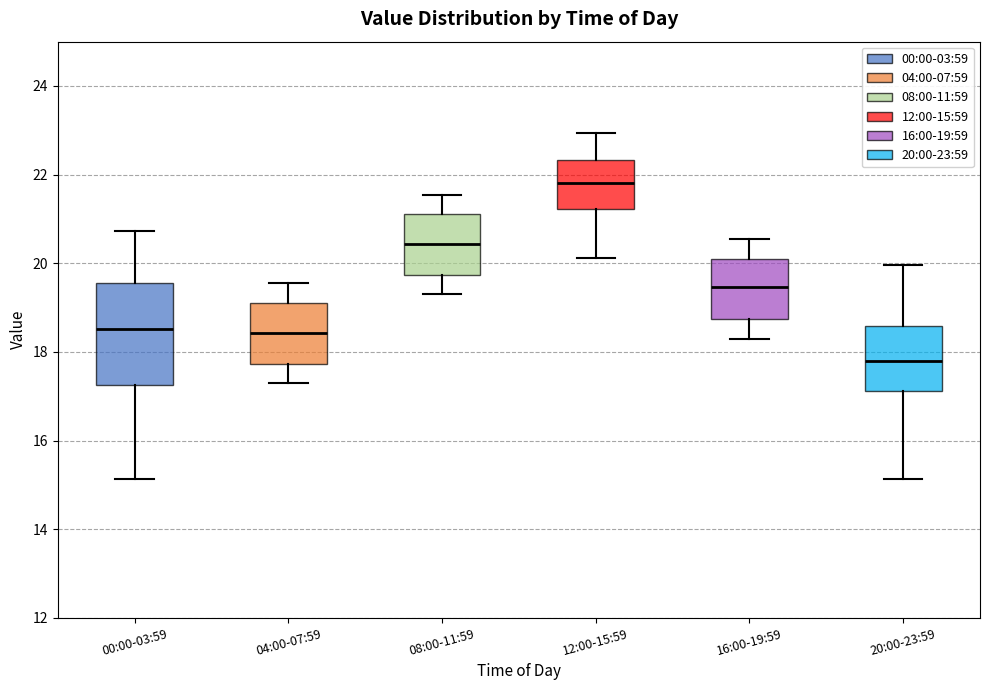

Reading left to right, transcribe this box plot: for each box, give where its median line is, the range the box spans, and where its two whiskers end, as read against the y-axis. The values are not printed on the chart, so give them approximately, as read against the axis.

00:00-03:59: median 18.6, box 17.2 to 19.6, whiskers 15.2 to 20.8
04:00-07:59: median 18.4, box 17.8 to 19.2, whiskers 17.4 to 19.6
08:00-11:59: median 20.4, box 19.8 to 21.2, whiskers 19.4 to 21.6
12:00-15:59: median 21.8, box 21.2 to 22.4, whiskers 20.2 to 23.0
16:00-19:59: median 19.4, box 18.8 to 20.2, whiskers 18.4 to 20.6
20:00-23:59: median 17.8, box 17.2 to 18.6, whiskers 15.2 to 20.0